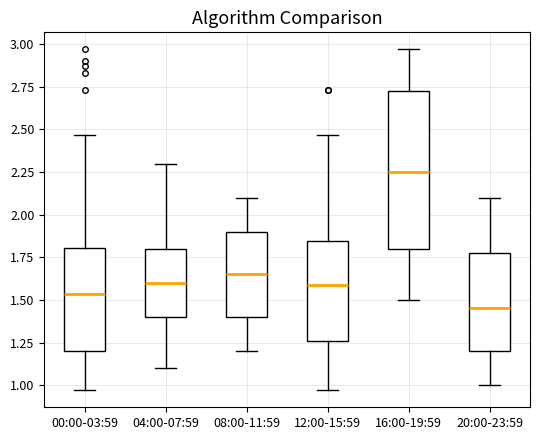

Where is the upper edge of the box for 20:00-23:59 on the y-axis? The values are not printed on the chart, so give them approximately, as read against the axis.

1.80